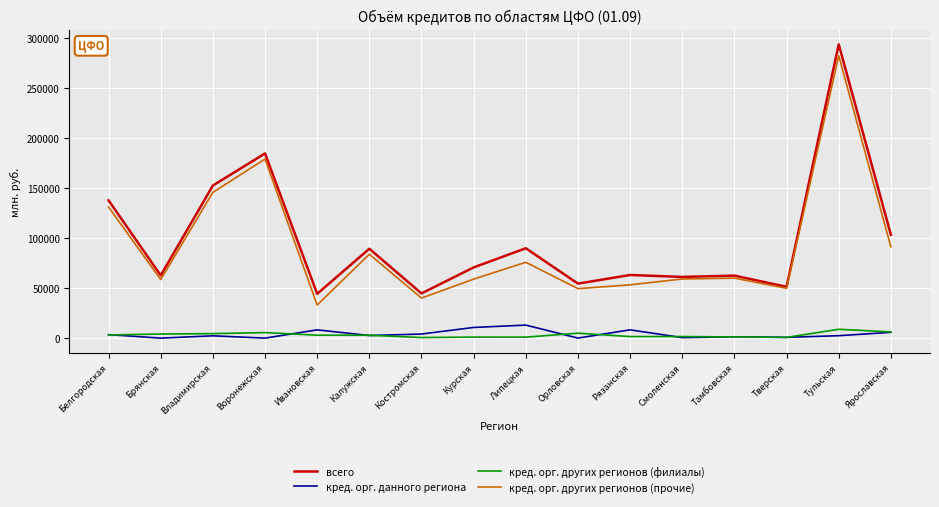

Is it true that кред. орг. других регионов (прочие) equals 17809 at Рязанская?

False